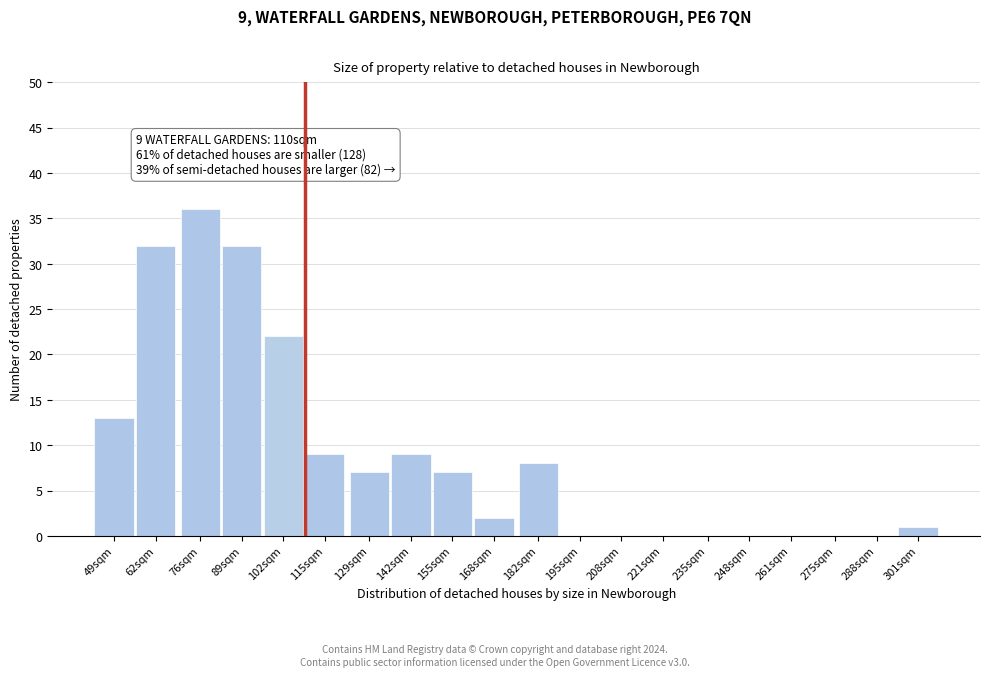

Reading left to right, what are all the values shown in this chart?

49sqm=13	62sqm=32	76sqm=36	89sqm=32	102sqm=22	115sqm=9	129sqm=7	142sqm=9	155sqm=7	168sqm=2	182sqm=8	195sqm=0	208sqm=0	221sqm=0	235sqm=0	248sqm=0	261sqm=0	275sqm=0	288sqm=0	301sqm=1